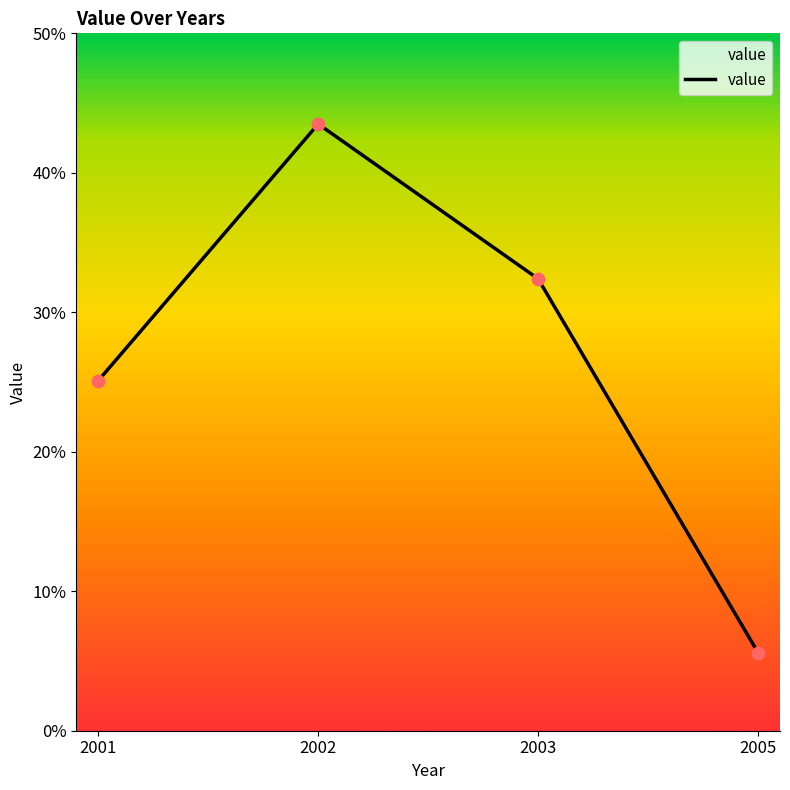

Between 2002 and 2003, which is larger?

2002